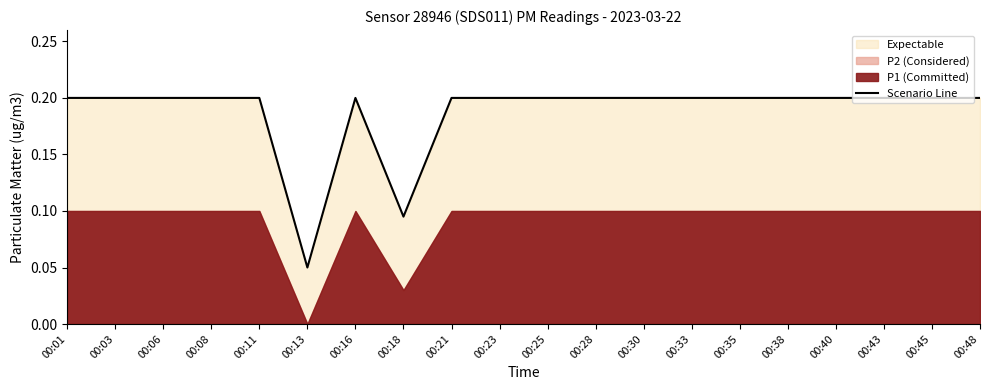

How many lines are shown in the chart?

1